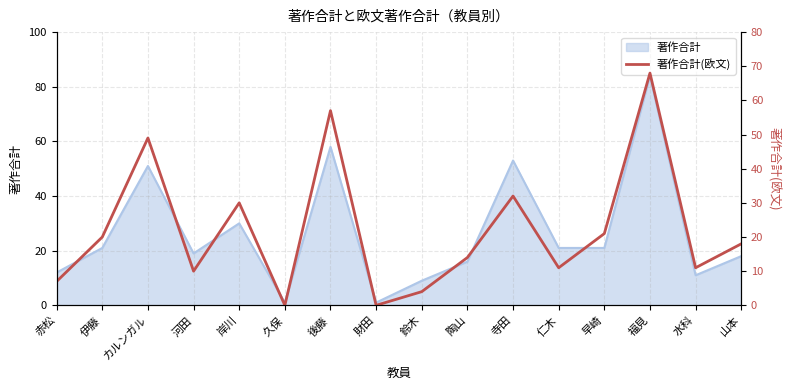

How many lines are shown in the chart?

1